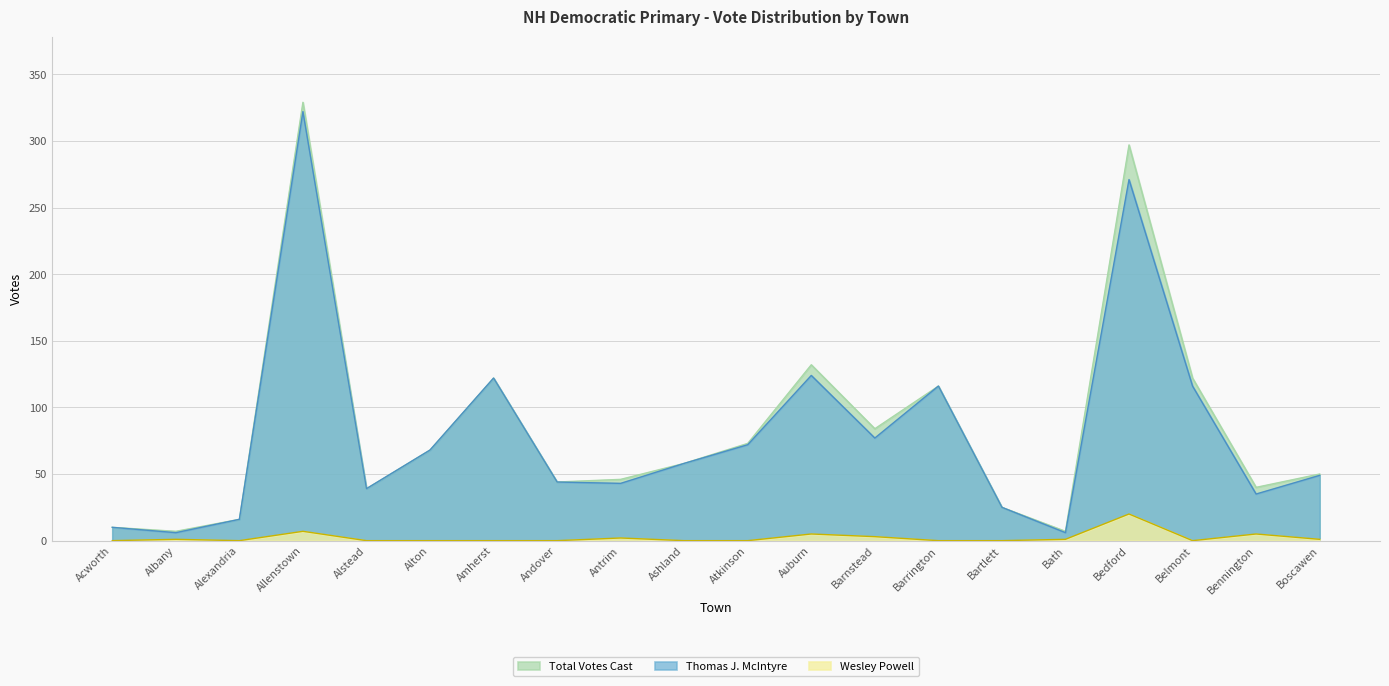

Reading left to right, extract all data points from this chart.

Total Votes Cast: 10	7	16	329	39	68	122	44	46	58	73	132	84	116	25	7	297	122	40	50
Thomas J. McIntyre: 10	6	16	322	39	68	122	44	43	58	72	124	77	116	25	6	271	116	35	49
Wesley Powell: 0	1	0	7	0	0	0	0	2	0	0	5	3	0	0	1	20	0	5	1